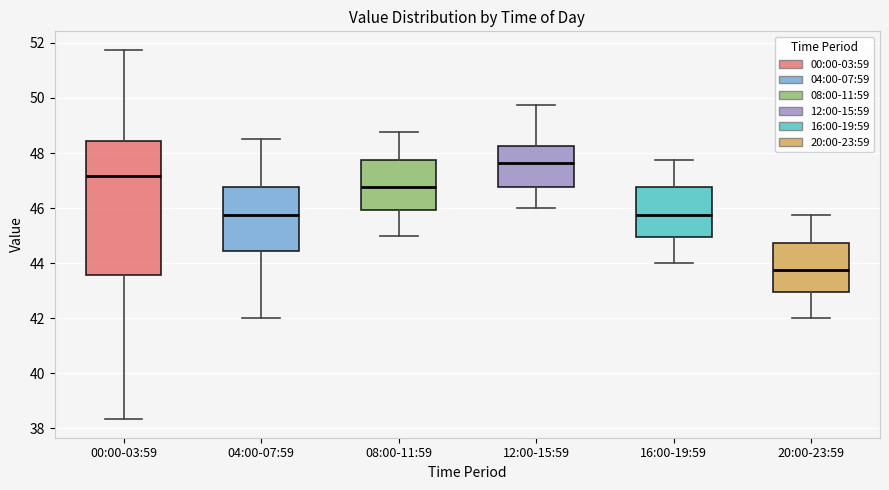

Comparing the boxes themselves (not the whiskers), which one is the tallest?

00:00-03:59